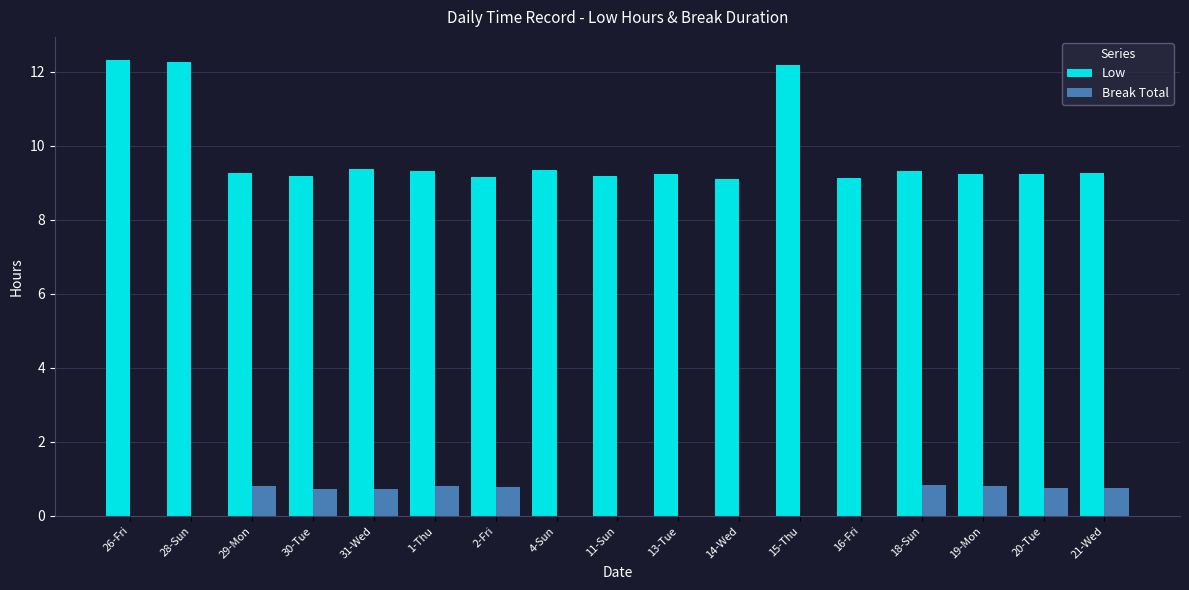

Are the bars grouped side by side (vs. stacked)?

Yes